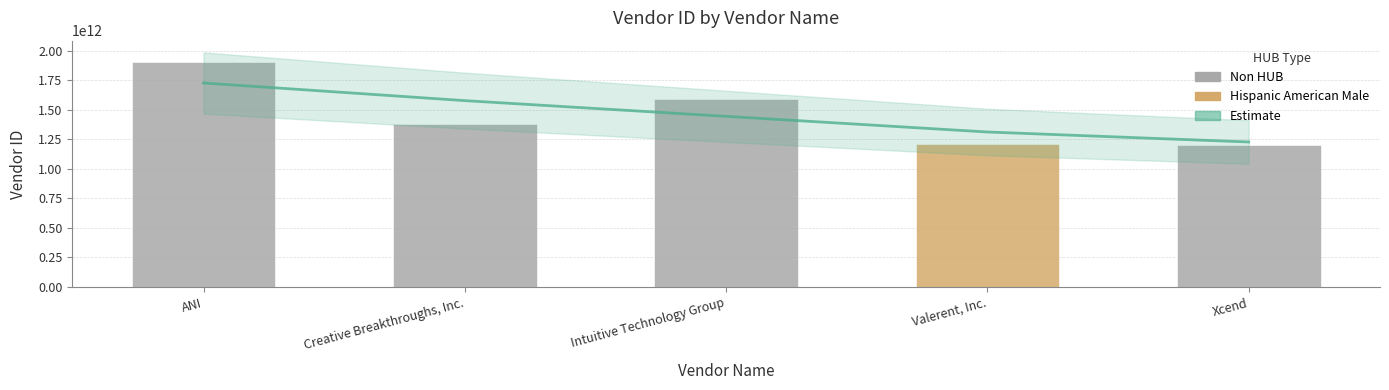

Rank the categories by Vendor ID value from highest to lowest.

ANI, Intuitive Technology Group, Creative Breakthroughs, Inc., Valerent, Inc., Xcend